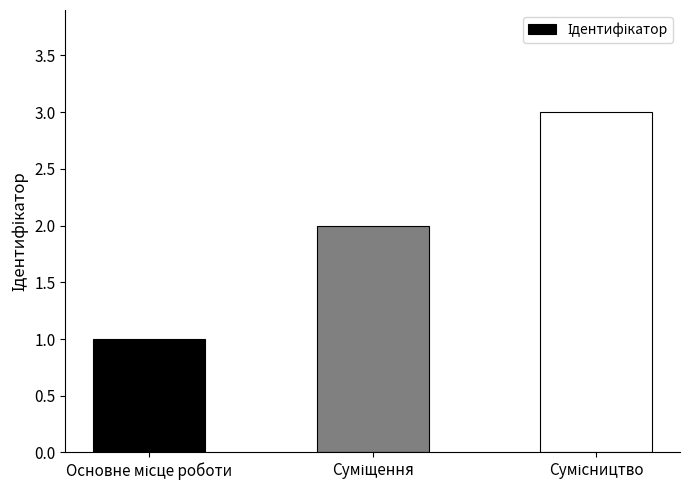

What is the maximum value shown in the chart?

3